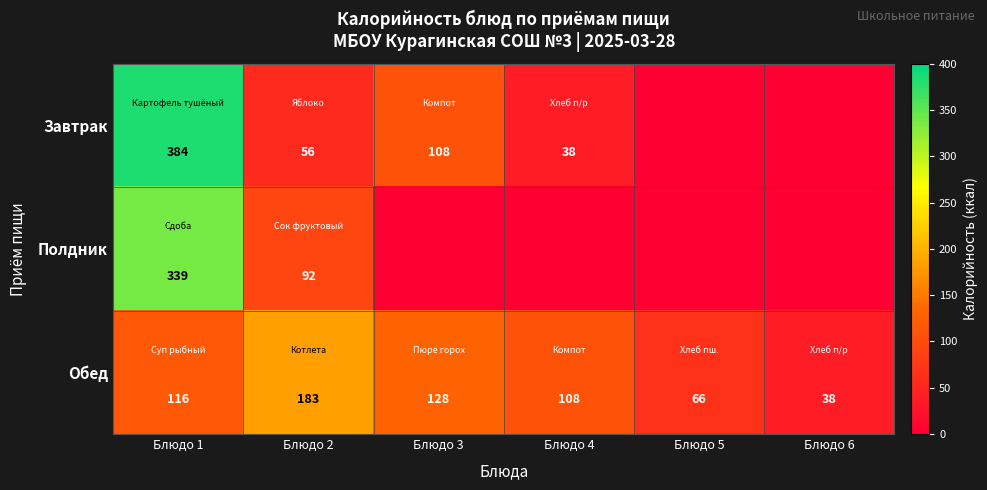

At which label does Обед reach its minimum?

Блюдо 6